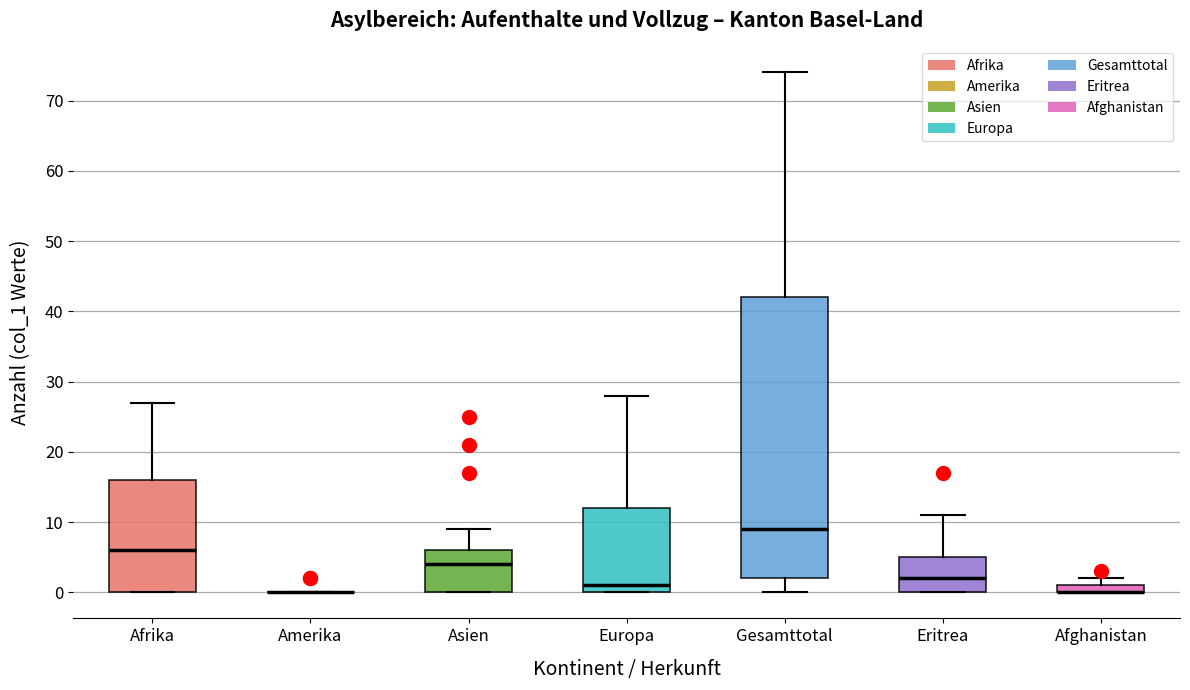

Which box is the tallest, from its lower edge to its upper edge?

Gesamttotal